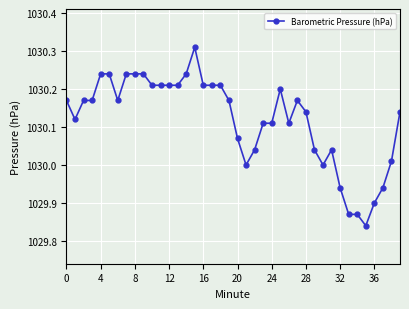

What is the difference between the second highest and minimum values?

0.4